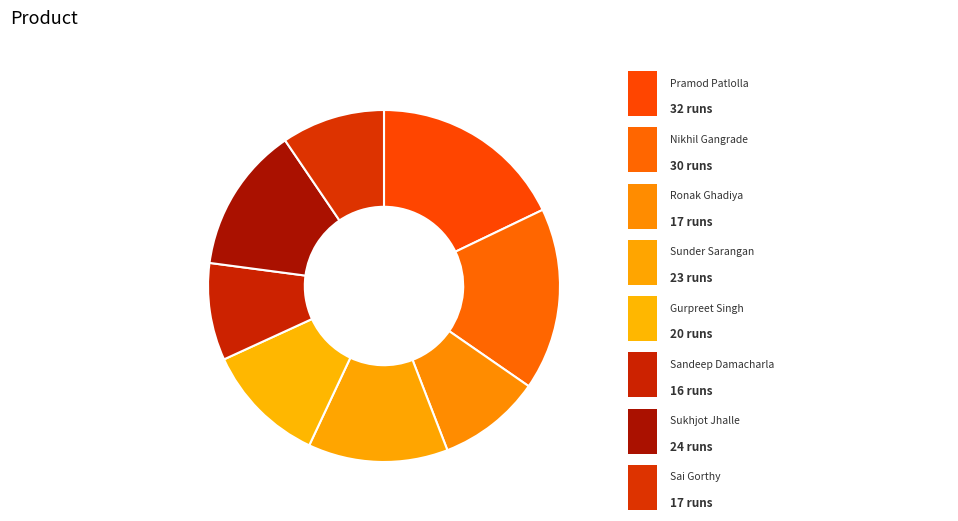

How many segments does this pie chart have?

8